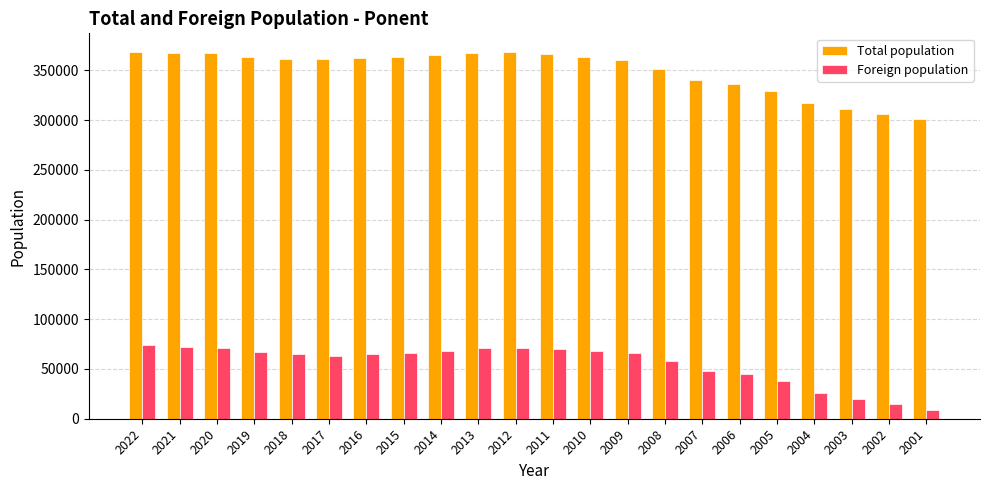

What is the total value across all series at 2022?

442854